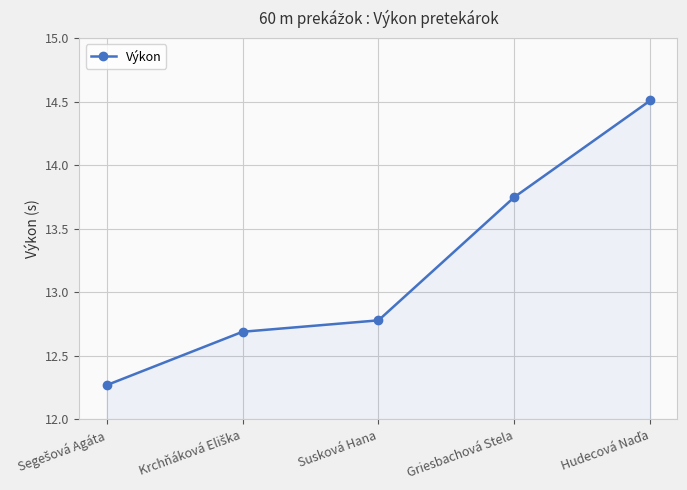

Is it true that the value at Susková Hana is 12.8?

True